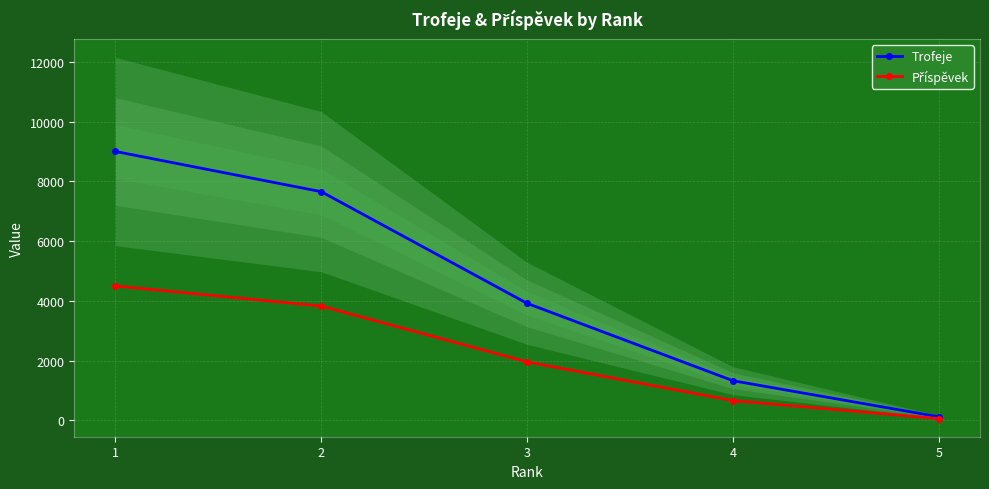

Count the number of categories in the chart.

5